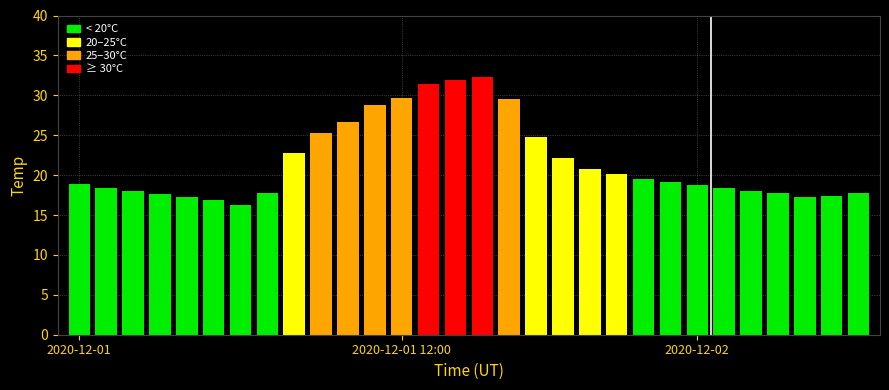

Are the bars horizontal?

No